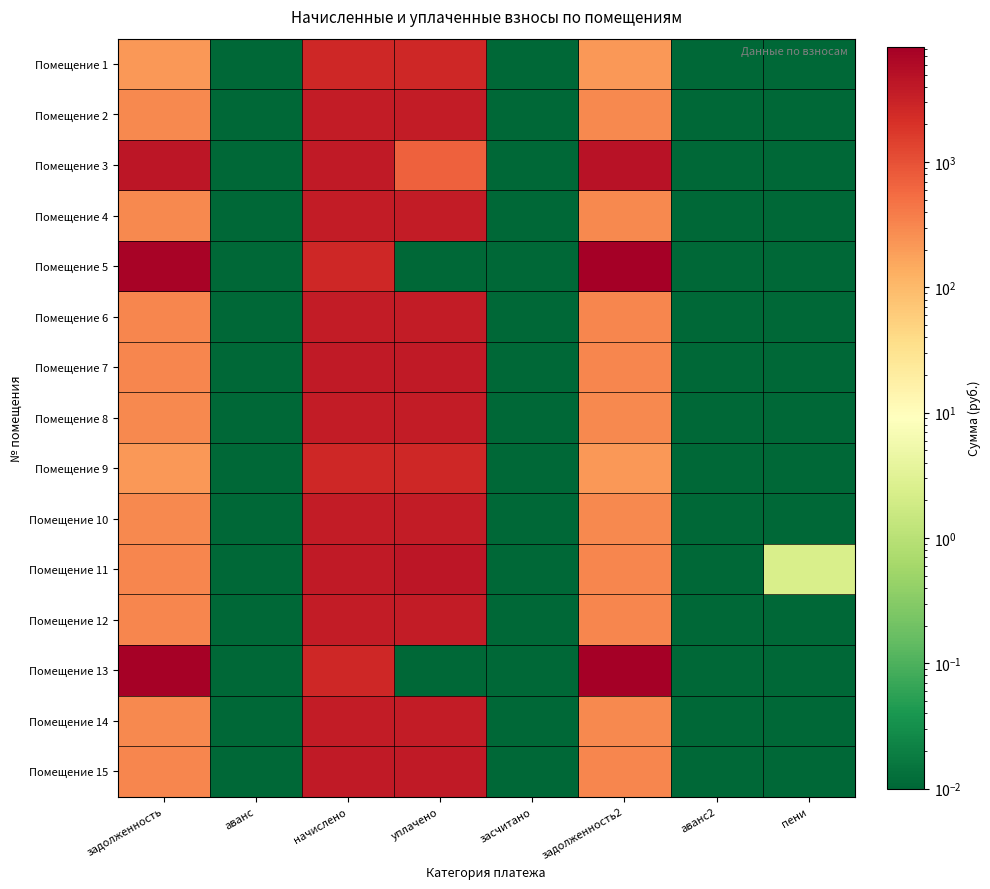

Reading left to right, extract all data points from this chart.

Помещение 1: задолженность=222.5	аванс=0.0	начислено=2669.8	уплачено=2660.5	засчитано=0.0	задолженность2=222.5	аванс2=0.0	пени=0.0
Помещение 2: задолженность=300.2	аванс=0.0	начислено=3602.9	уплачено=3590.4	засчитано=0.0	задолженность2=300.2	аванс2=0.0	пени=0.0
Помещение 3: задолженность=4219.3	аванс=0.0	начислено=3775.7	уплачено=700.0	засчитано=0.0	задолженность2=4834.5	аванс2=0.0	пени=0.0
Помещение 4: задолженность=306.0	аванс=0.0	начислено=3672.0	уплачено=3659.2	засчитано=0.0	задолженность2=306.0	аванс2=0.0	пени=0.0
Помещение 5: задолженность=7499.7	аванс=0.0	начислено=2678.4	уплачено=0.0	засчитано=0.0	задолженность2=8331.2	аванс2=0.0	пени=0.0
Помещение 6: задолженность=311.4	аванс=0.0	начислено=3736.8	уплачено=3723.8	засчитано=0.0	задолженность2=311.4	аванс2=0.0	пени=0.0
Помещение 7: задолженность=315.4	аванс=0.0	начислено=3784.3	уплачено=3771.2	засчитано=0.0	задолженность2=315.4	аванс2=0.0	пени=0.0
Помещение 8: задолженность=307.4	аванс=0.0	начислено=3689.3	уплачено=3676.5	засчитано=0.0	задолженность2=307.4	аванс2=0.0	пени=0.0
Помещение 9: задолженность=223.2	аванс=0.0	начислено=2678.4	уплачено=2669.1	засчитано=0.0	задолженность2=223.2	аванс2=0.0	пени=0.0
Помещение 10: задолженность=303.1	аванс=0.0	начислено=3637.4	уплачено=3624.3	засчитано=0.0	задолженность2=303.1	аванс2=0.0	пени=0.0
Помещение 11: задолженность=315.4	аванс=0.0	начислено=3784.3	уплачено=4375.6	засчитано=0.0	задолженность2=315.4	аванс2=0.0	пени=2.4
Помещение 12: задолженность=308.9	аванс=0.0	начислено=3706.6	уплачено=3693.7	засчитано=0.0	задолженность2=308.9	аванс2=0.0	пени=0.0
Помещение 13: задолженность=7523.9	аванс=0.0	начислено=2687.0	уплачено=0.0	засчитано=0.0	задолженность2=8358.0	аванс2=0.0	пени=0.0
Помещение 14: задолженность=304.0	аванс=0.0	начислено=3706.6	уплачено=3670.0	засчитано=0.0	задолженность2=300.6	аванс2=0.0	пени=0.0
Помещение 15: задолженность=315.4	аванс=0.0	начислено=3784.3	уплачено=3771.2	засчитано=0.0	задолженность2=315.4	аванс2=0.0	пени=0.0